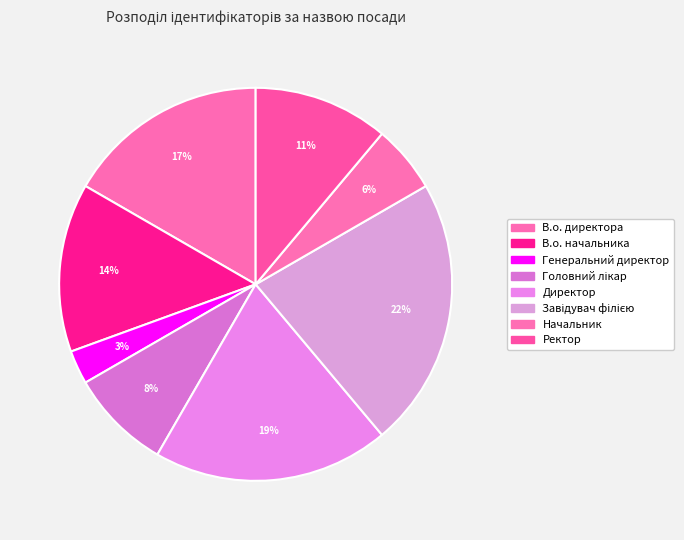

Rank the categories by value from lowest to highest.

Генеральний директор, Начальник, Головний лікар, Ректор, В.о. начальника, В.о. директора, Директор, Завідувач філією